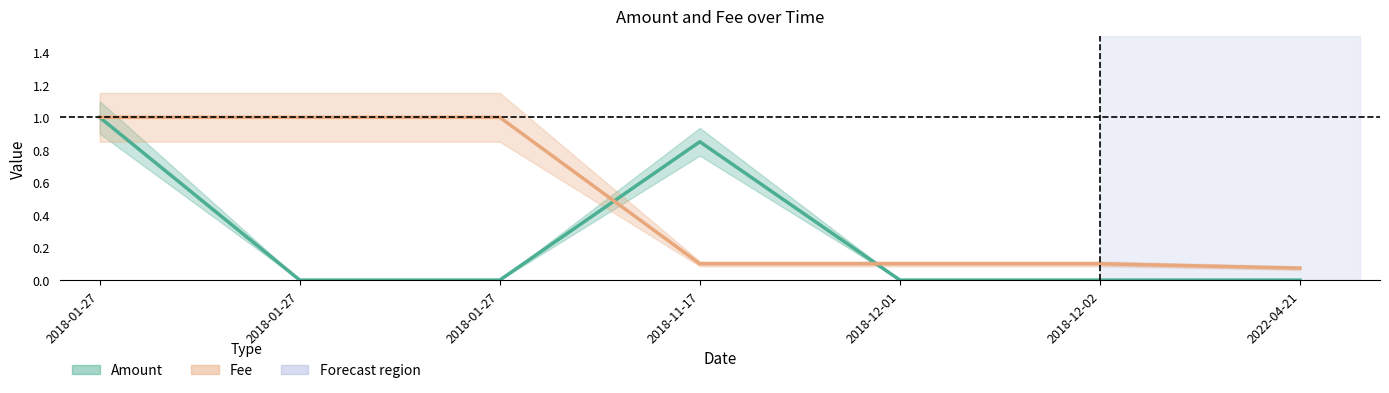

At how many categories does at least one series exceed 0?

7